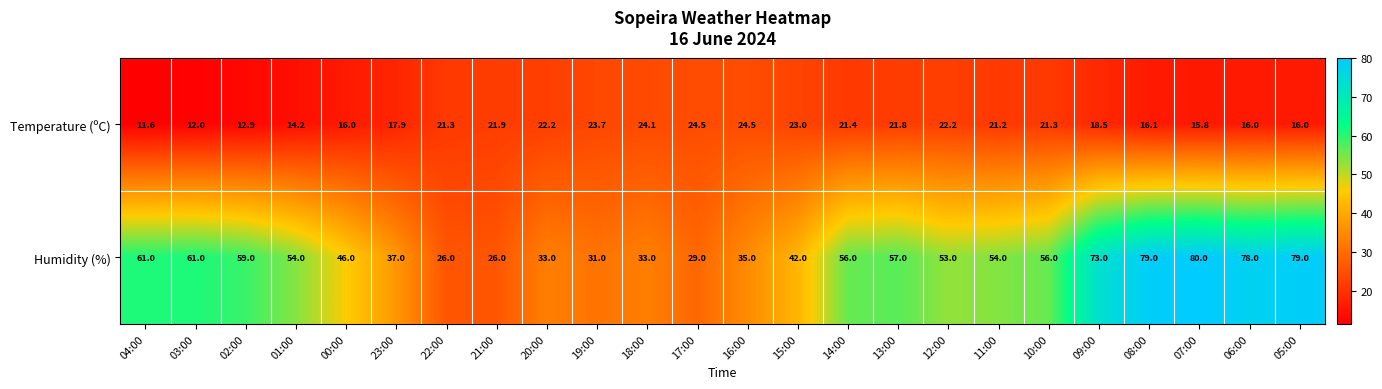

At which category does the chart reach its minimum across all series?

04:00